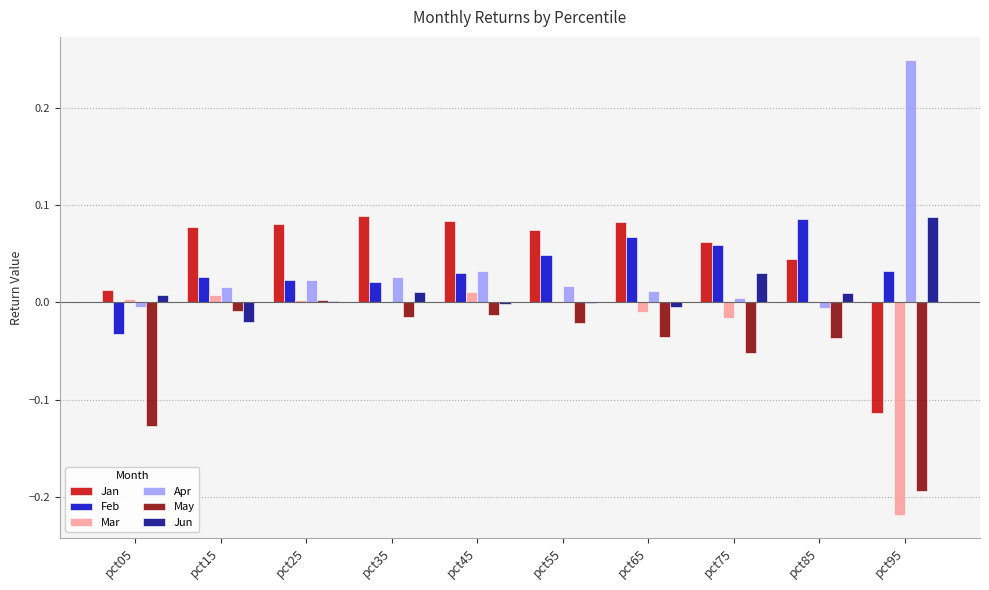

Between pct05 and pct65, which series saw the biggest shift?

Feb